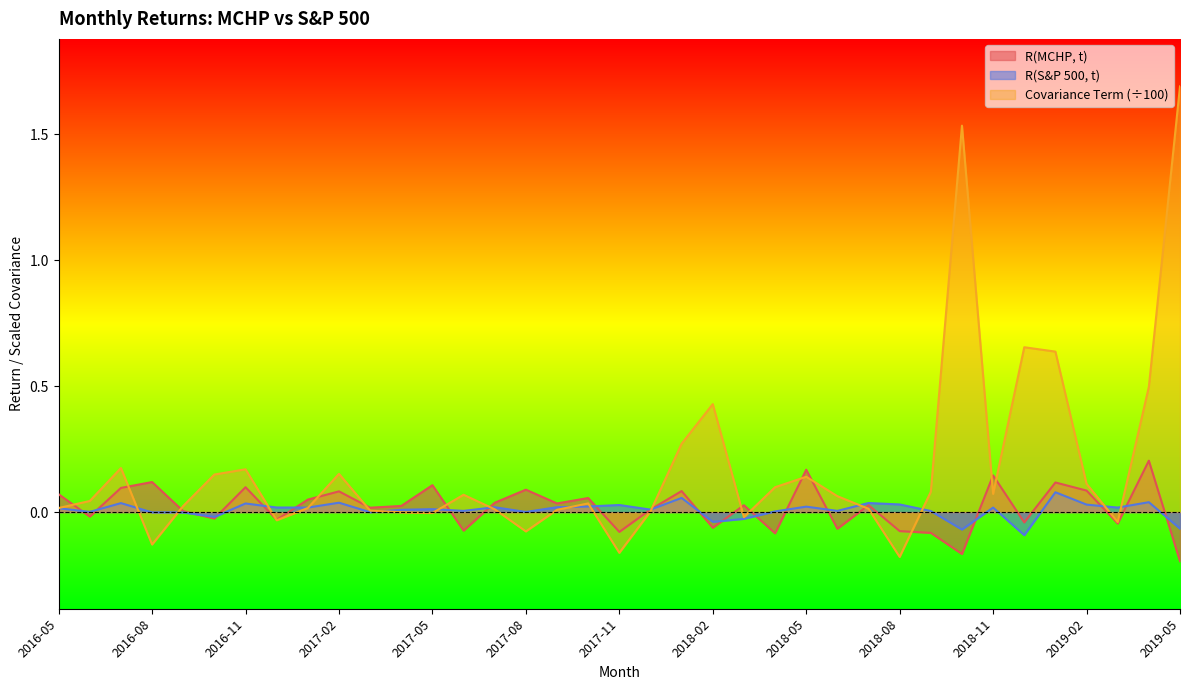

At how many categories does at least one series exceed 0?

37